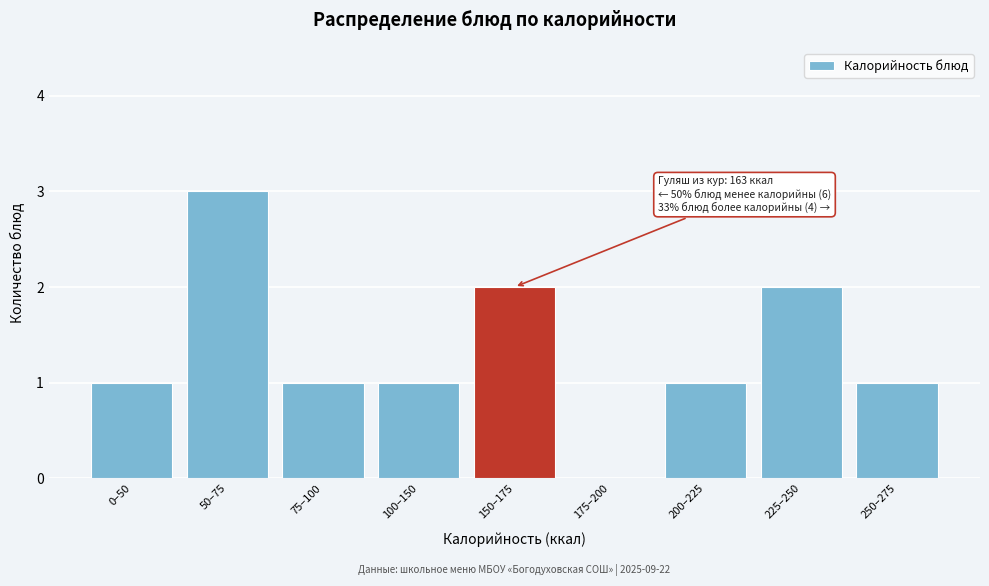

Reading left to right, list all the values displayed in this chart.

0–50=1	50–75=3	75–100=1	100–150=1	150–175=2	175–200=0	200–225=1	225–250=2	250–275=1